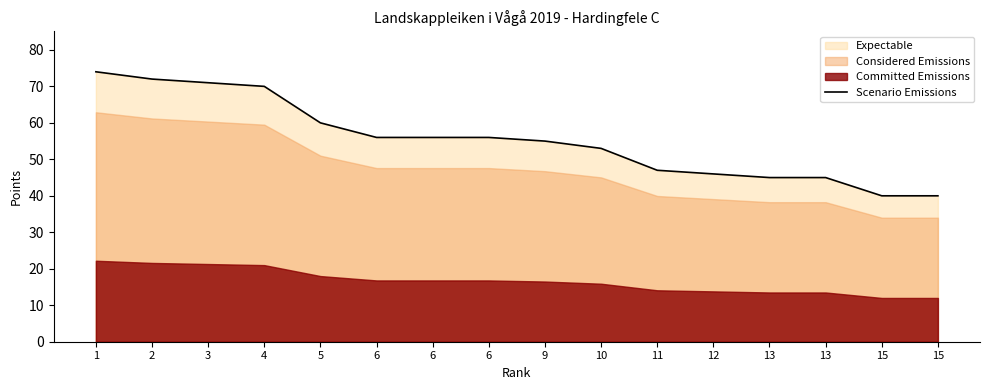

How many lines are shown in the chart?

1